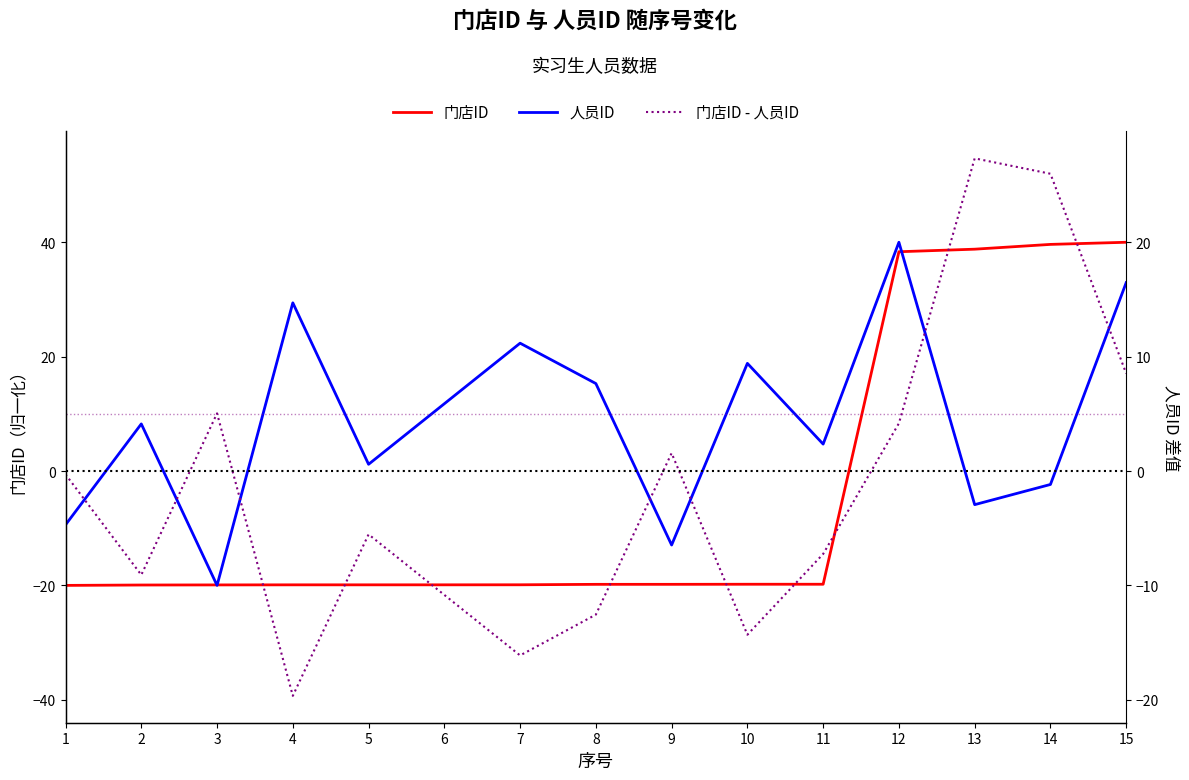

True or false: 门店ID and 门店ID - 人员ID cross at least once.

True